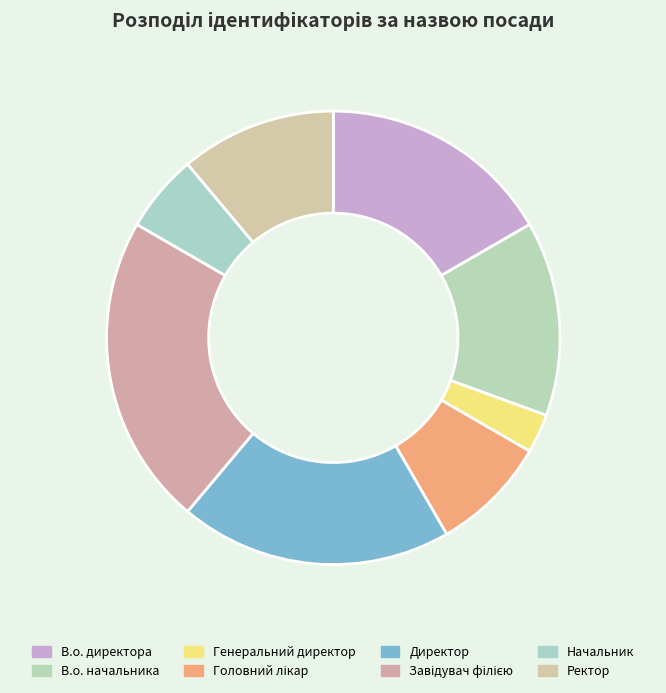

How many slices are in this pie chart?

8